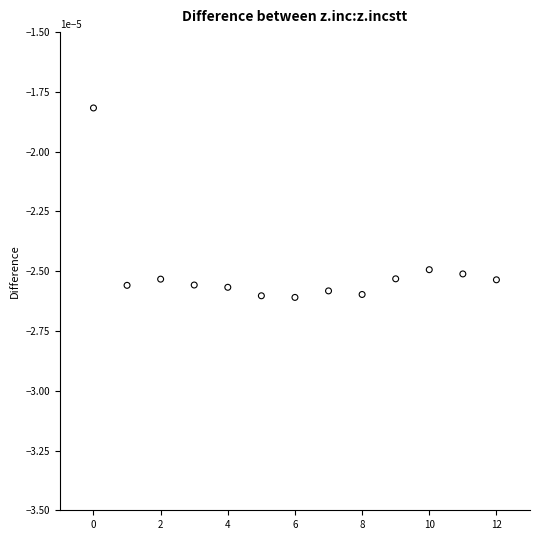

How many points are shown in the scatter plot?

13